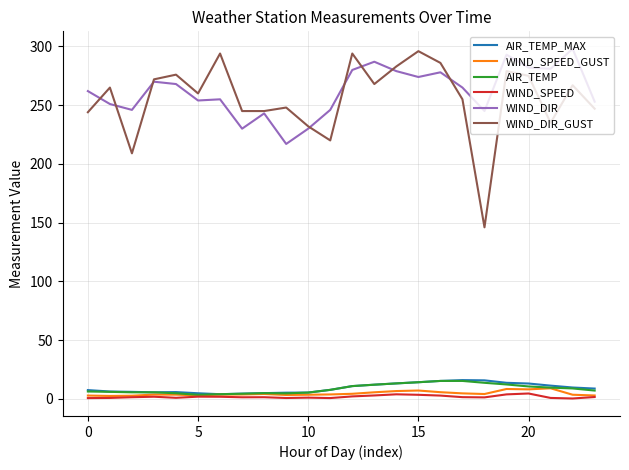

What is the sum of all WIND_DIR_GUST values?

6141.0